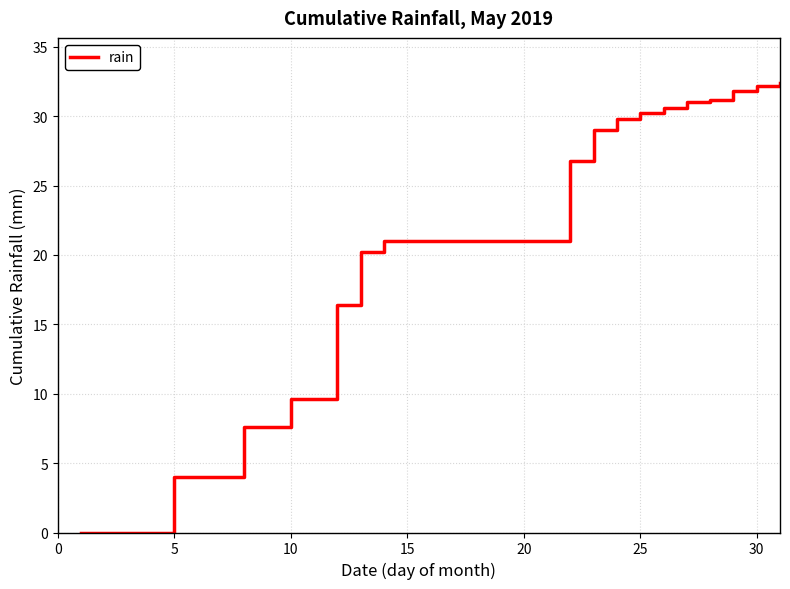

Reading right to left, extract all data points from this chart.

32.4	32.2	31.8	31.2	31.0	30.6	30.2	29.8	29.0	26.8	21.0	21.0	21.0	21.0	21.0	21.0	21.0	21.0	20.2	16.4	9.6	9.6	7.6	7.6	4.0	4.0	4.0	0.0	0.0	0.0	0.0